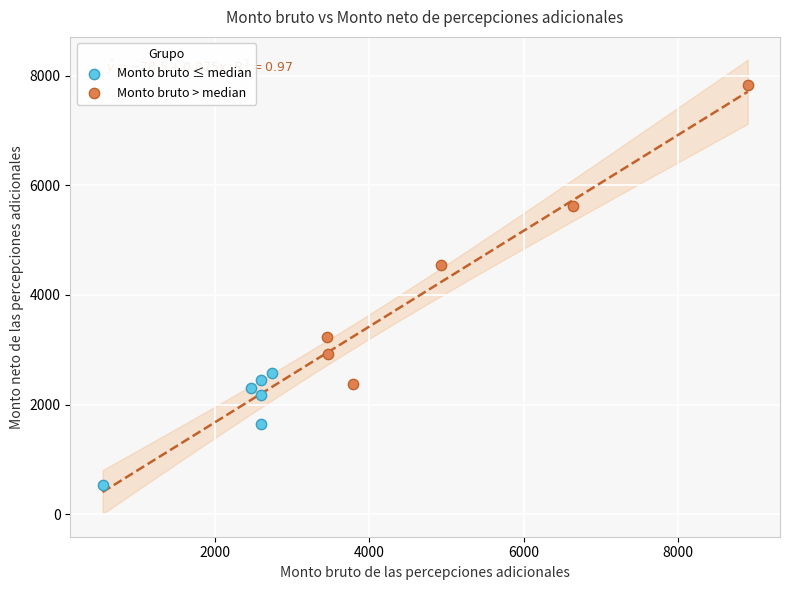

Which series contains the highest Y value?

Monto bruto > median